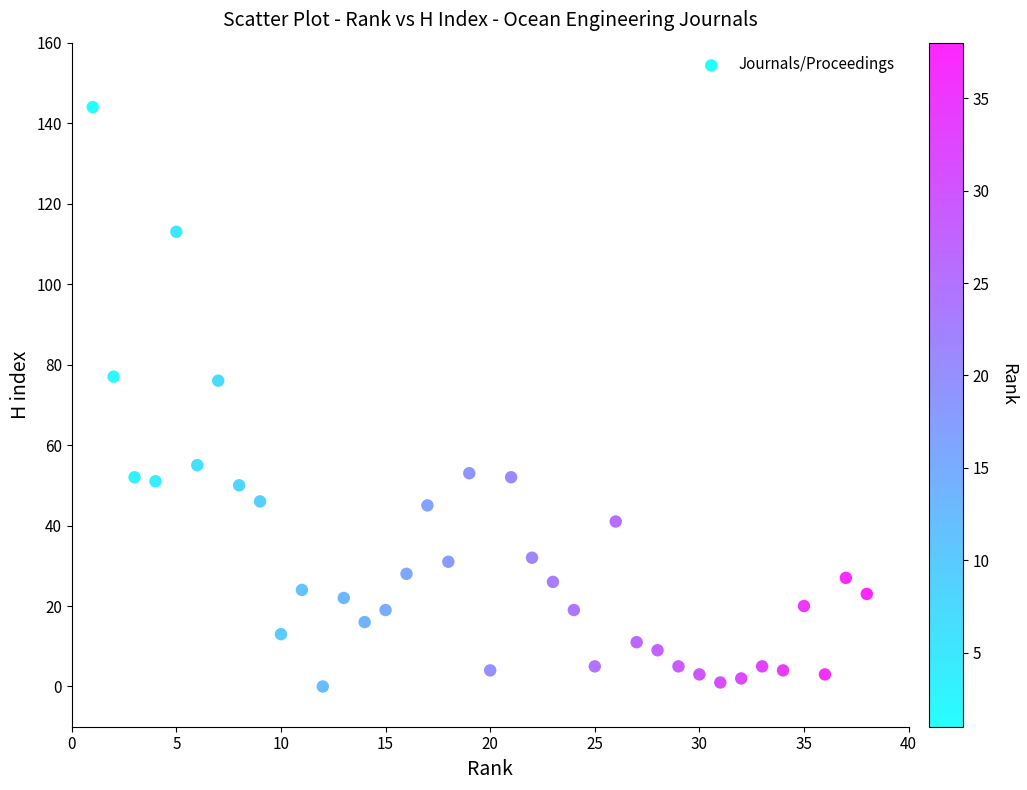

What is the range of X values (max minus min)?

37